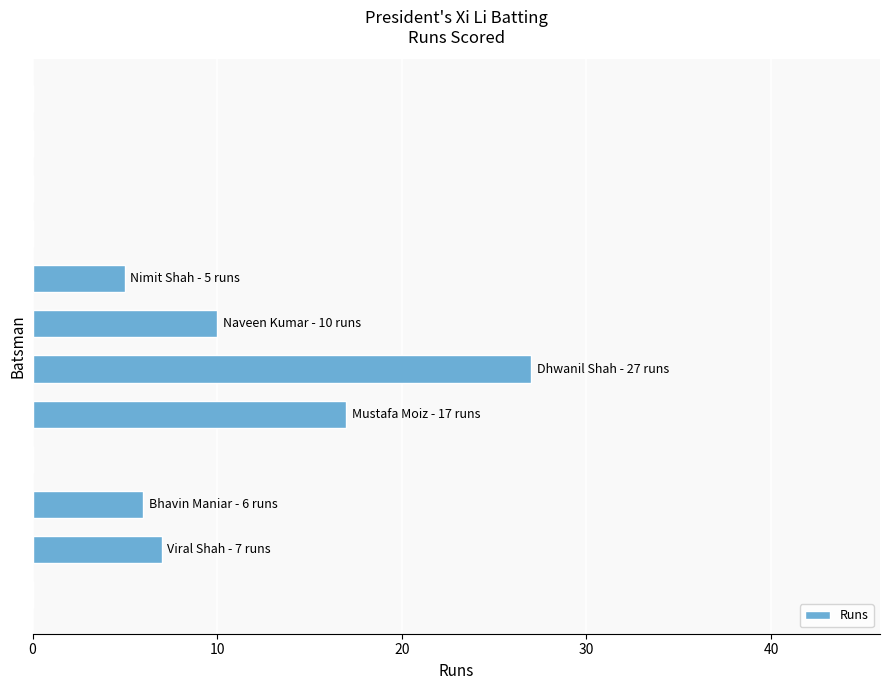

What is the sum of all values?

72